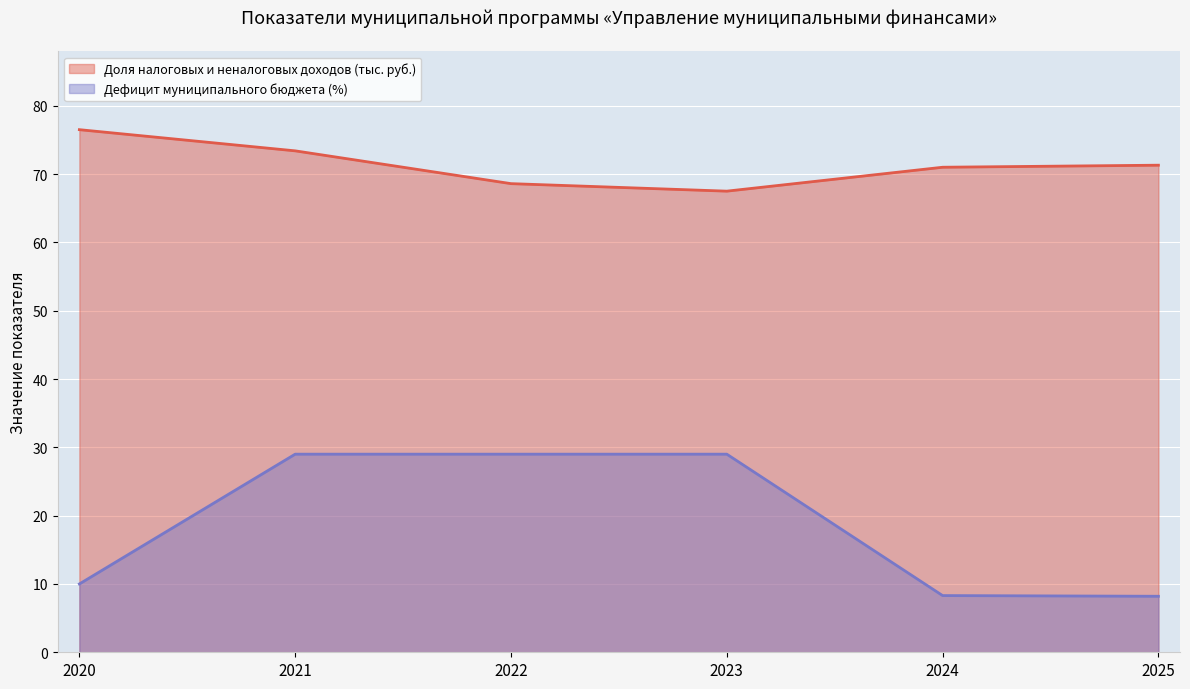

What is the maximum value for Доля налоговых и неналоговых доходов (тыс. руб.)?

76.5